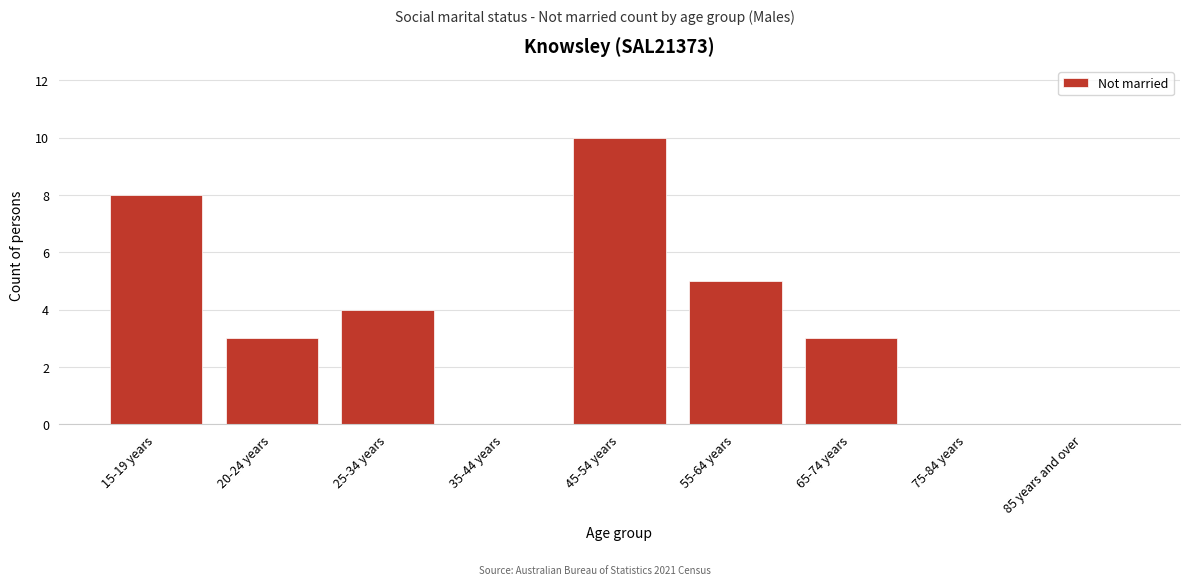

Reading left to right, list all the values displayed in this chart.

15-19 years=8	20-24 years=3	25-34 years=4	35-44 years=0	45-54 years=10	55-64 years=5	65-74 years=3	75-84 years=0	85 years and over=0